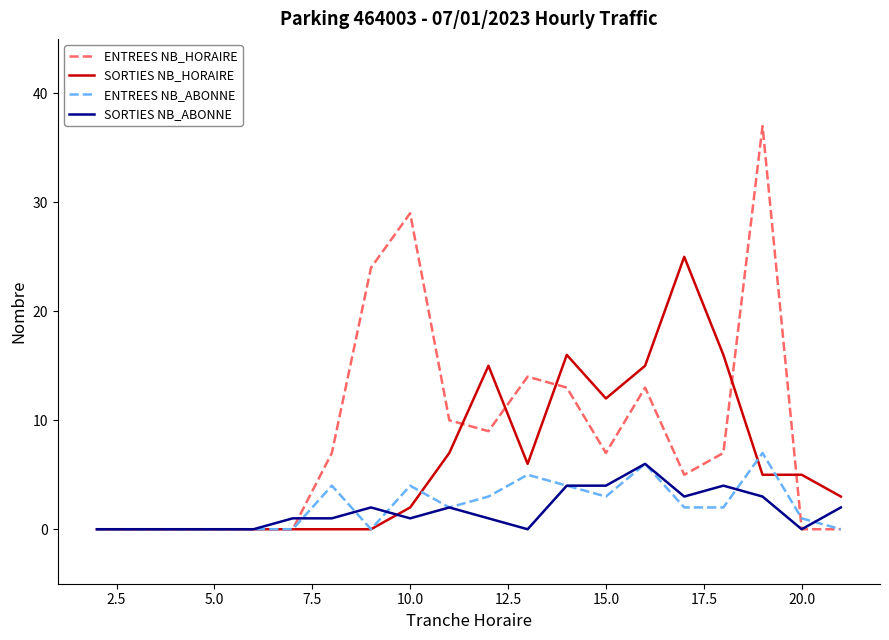

Which series has the widest spread of values?

ENTREES NB_HORAIRE